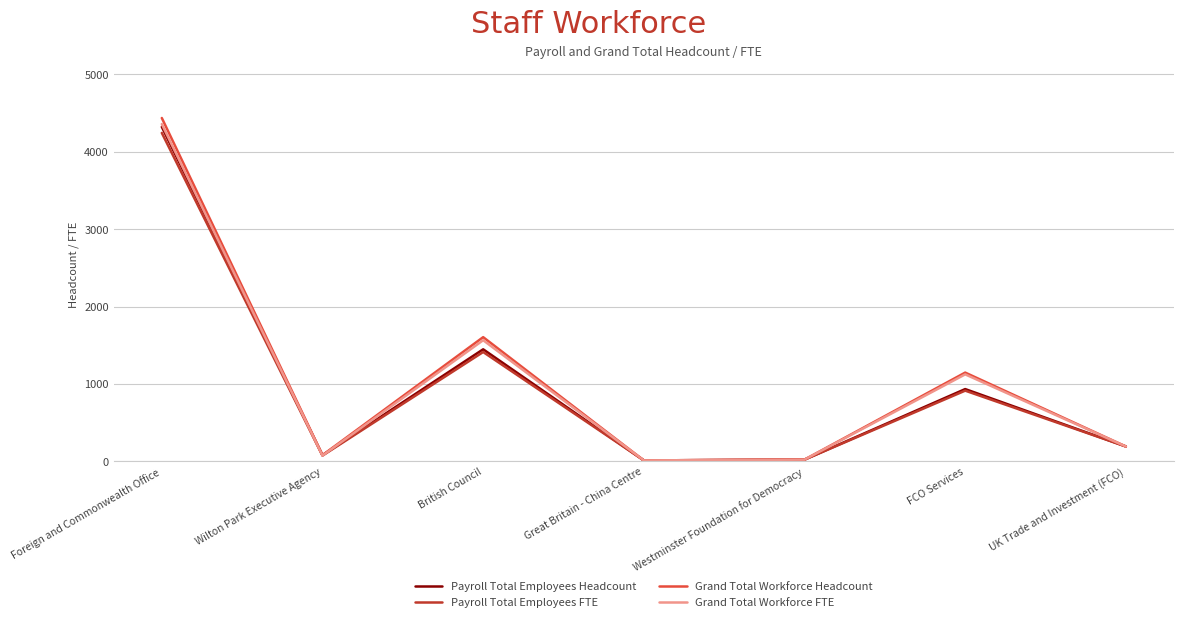

The value of Payroll Total Employees FTE at British Council is 361.9. True or false?

False